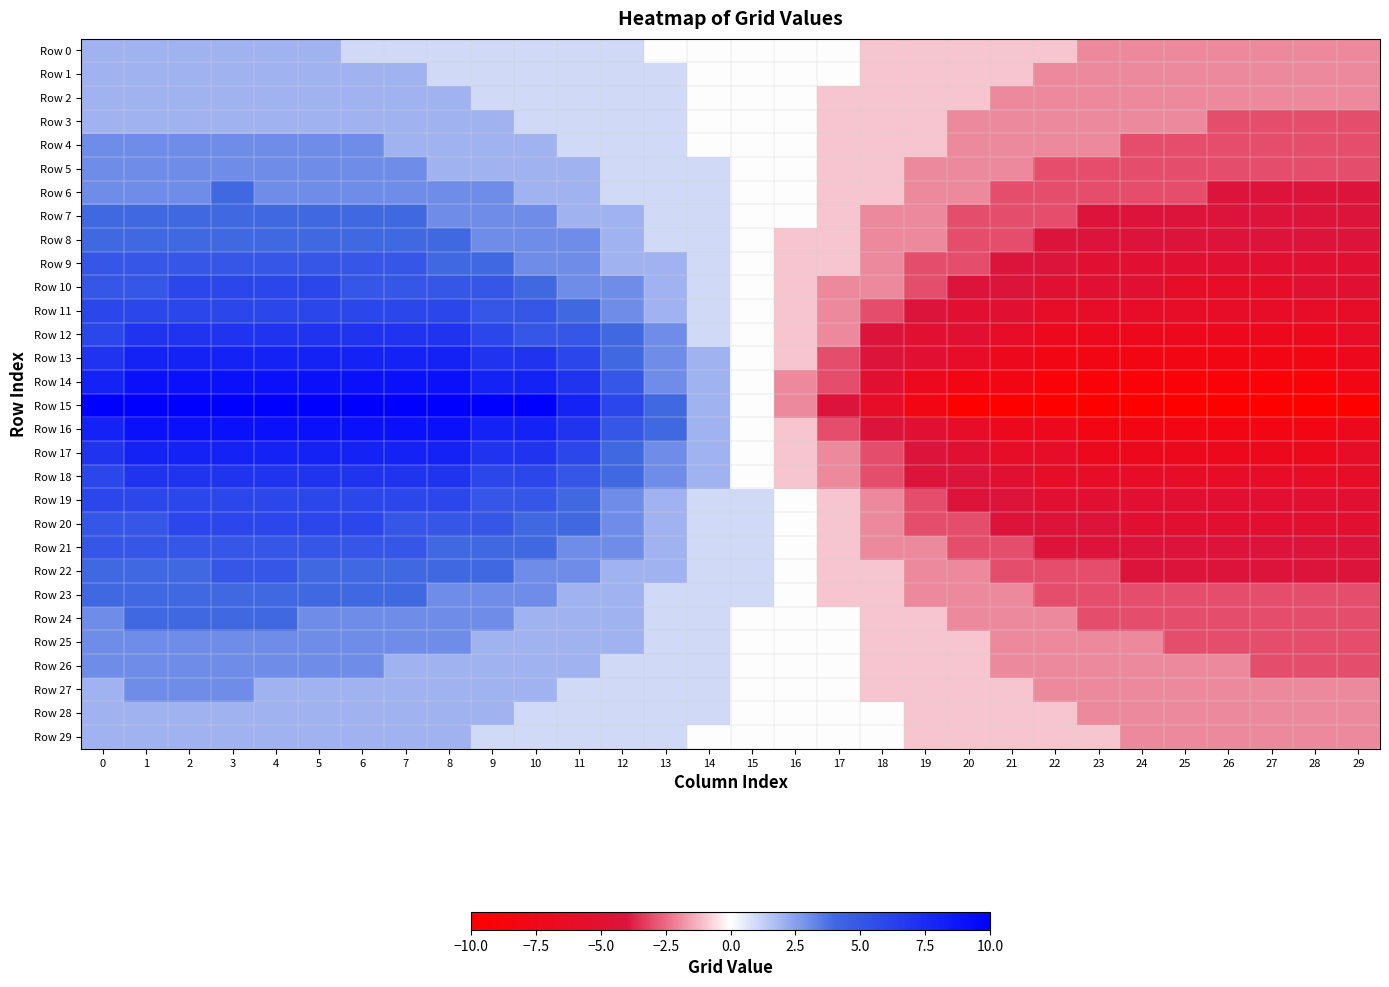

Rank the series at 19 from highest to lowest value.

Row 0, Row 1, Row 2, Row 3, Row 4, Row 24, Row 25, Row 26, Row 27, Row 28, Row 29, Row 5, Row 6, Row 7, Row 8, Row 21, Row 22, Row 23, Row 9, Row 10, Row 19, Row 20, Row 11, Row 17, Row 18, Row 12, Row 13, Row 16, Row 14, Row 15